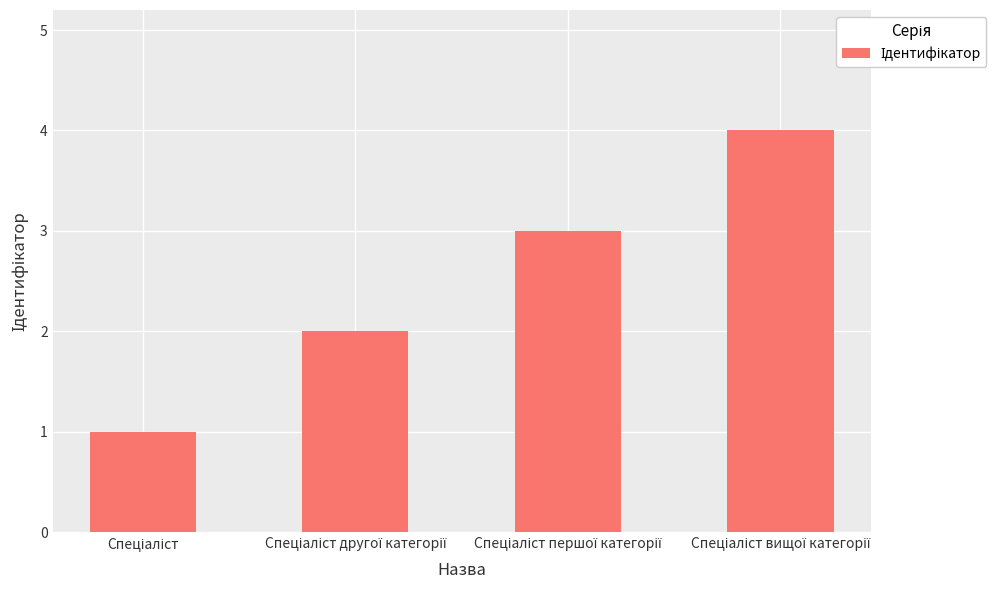

What is the sum of all values?

10